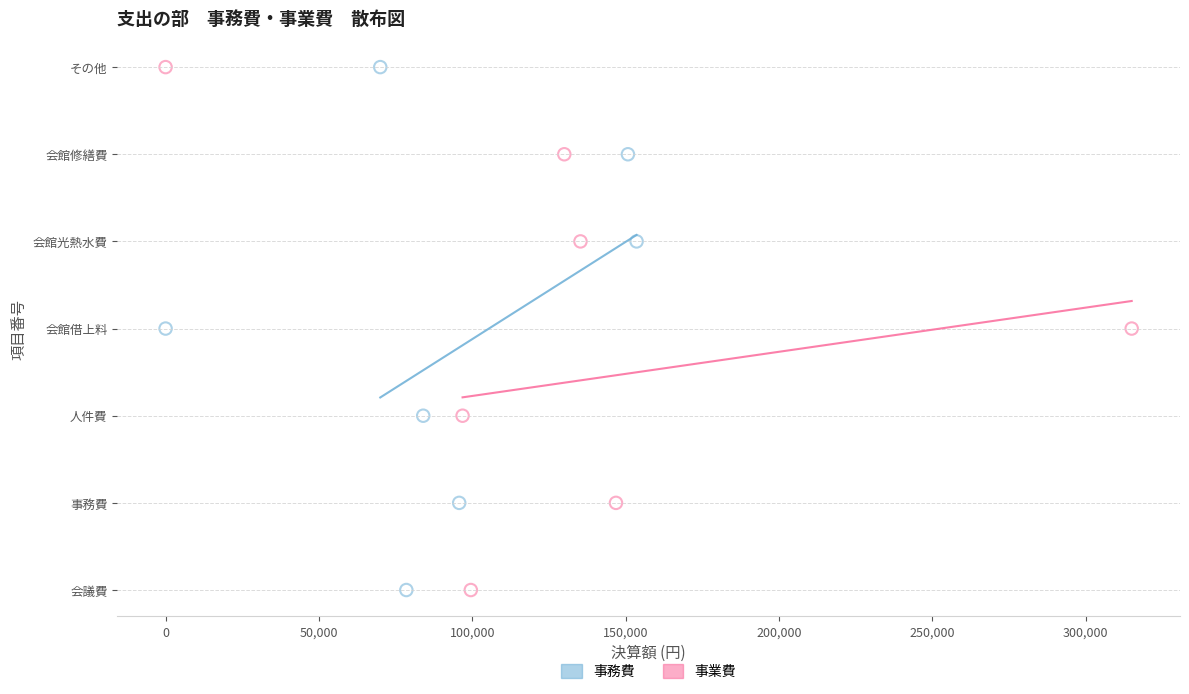

What are all the series names shown in the legend?

事務費, 事業費